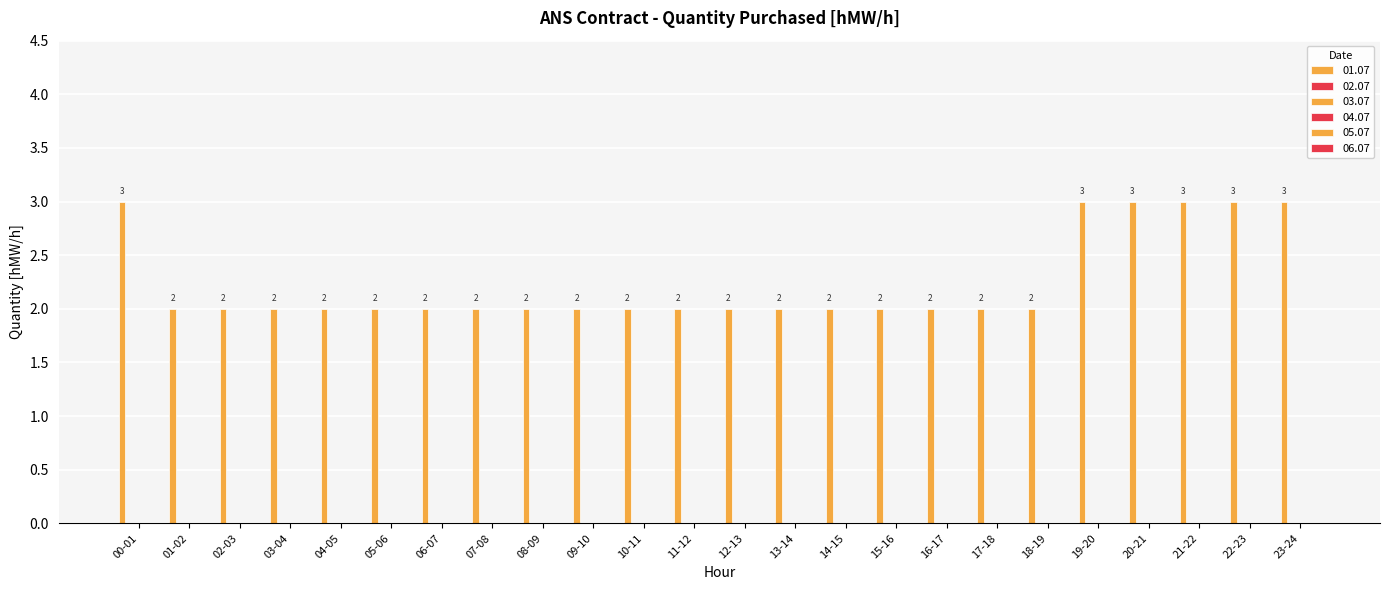

How many categories are shown in the chart?

24